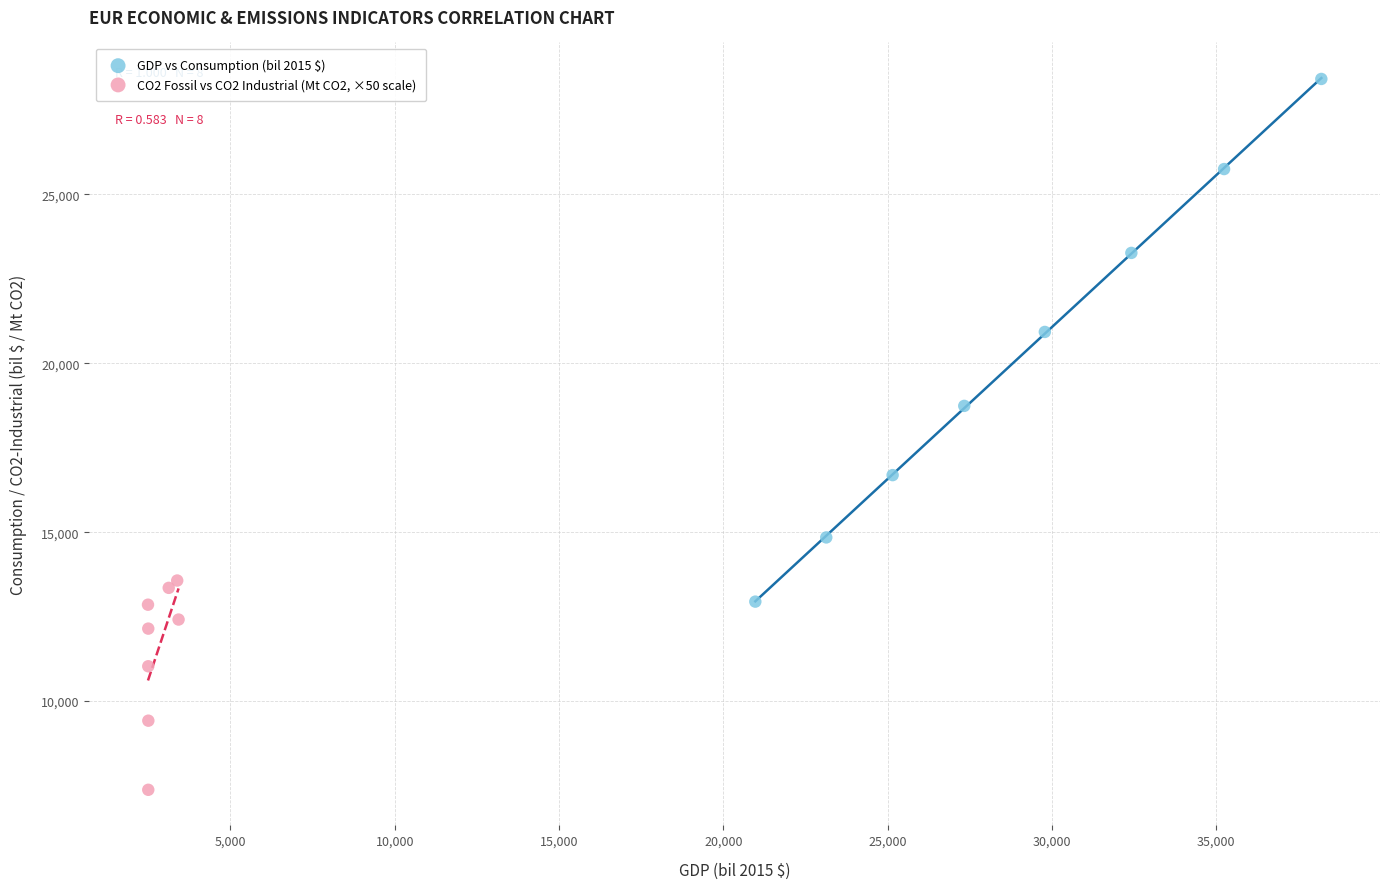

Which series contains the lowest Y value?

CO2 Fossil vs CO2 Industrial (Mt CO2, ×50 scale)